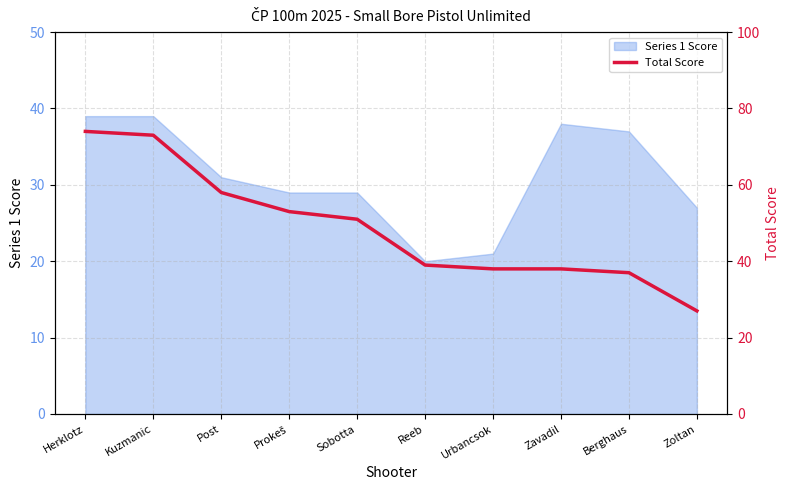

Reading left to right, list all the values displayed in this chart.

74	73	58	53	51	39	38	38	37	27